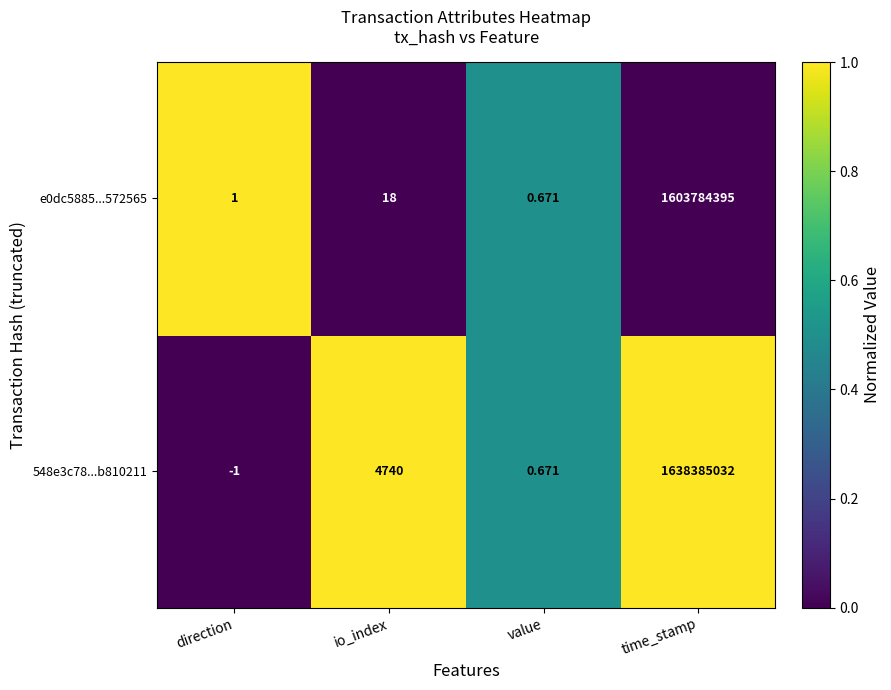

At which category does the chart reach its peak across all series?

time_stamp